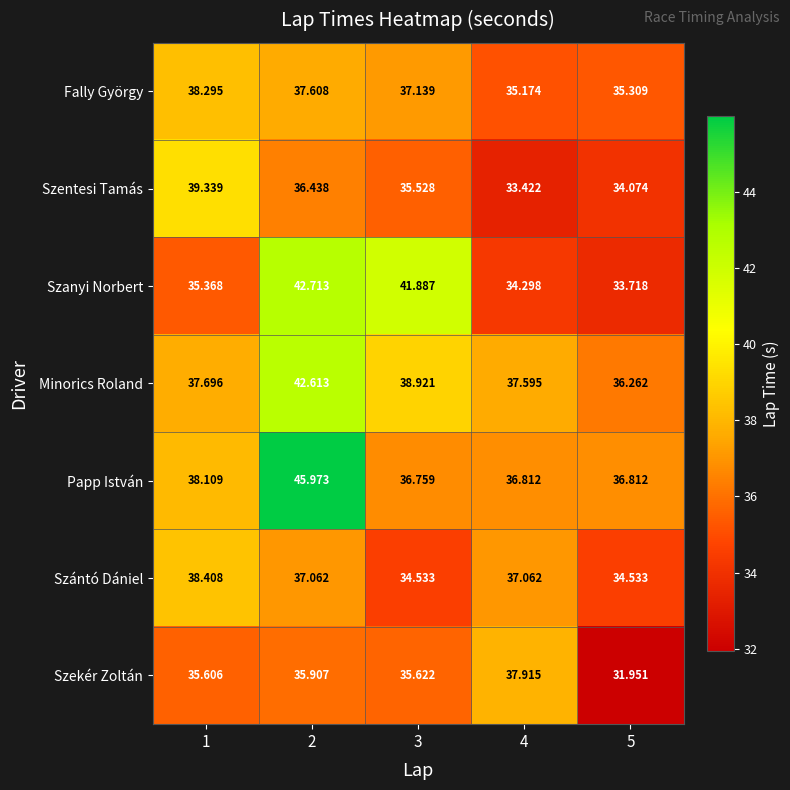

Which series changed the most between 2 and 5?

Papp István